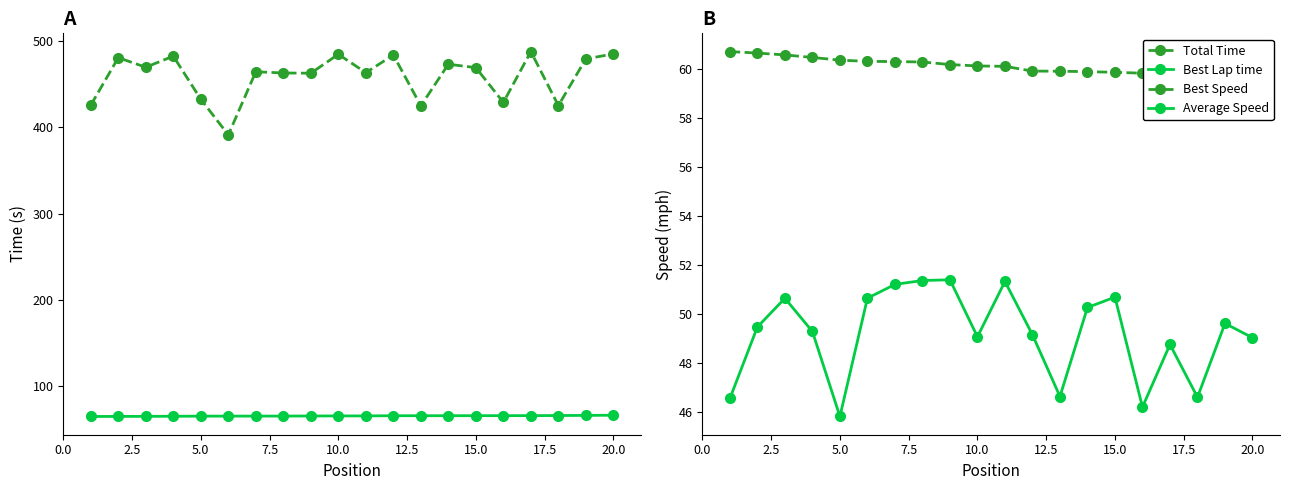

Does the chart display data point markers on the line(s)?

Yes